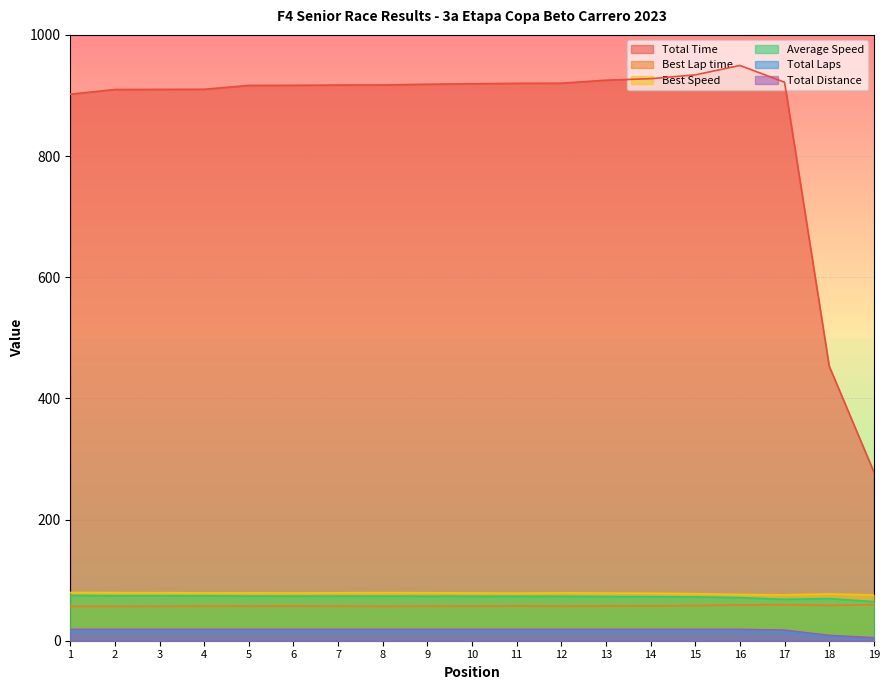

True or false: Total Distance and Total Laps intersect in this chart.

False